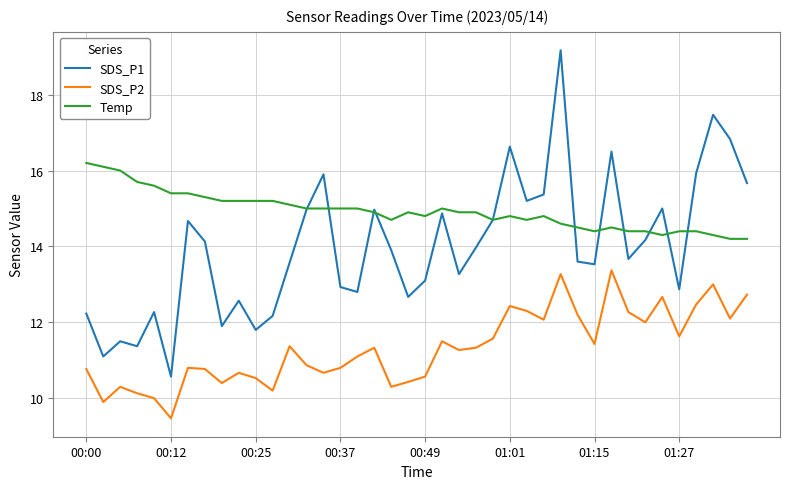

What are all the series names shown in the legend?

SDS_P1, SDS_P2, Temp